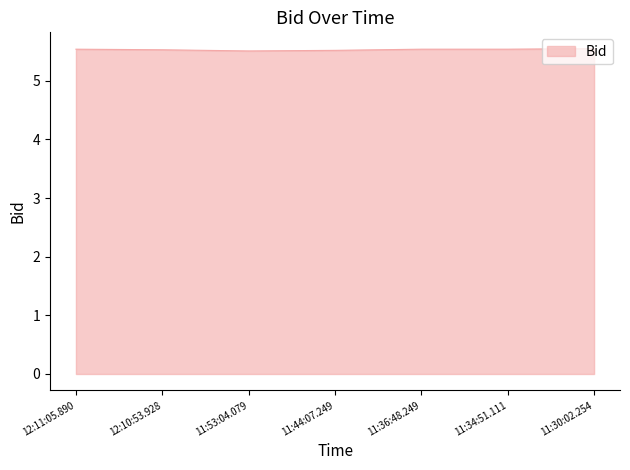

Approximately how many times larger is the value at 11:34:51.111 compared to 12:10:53.928?

1.0